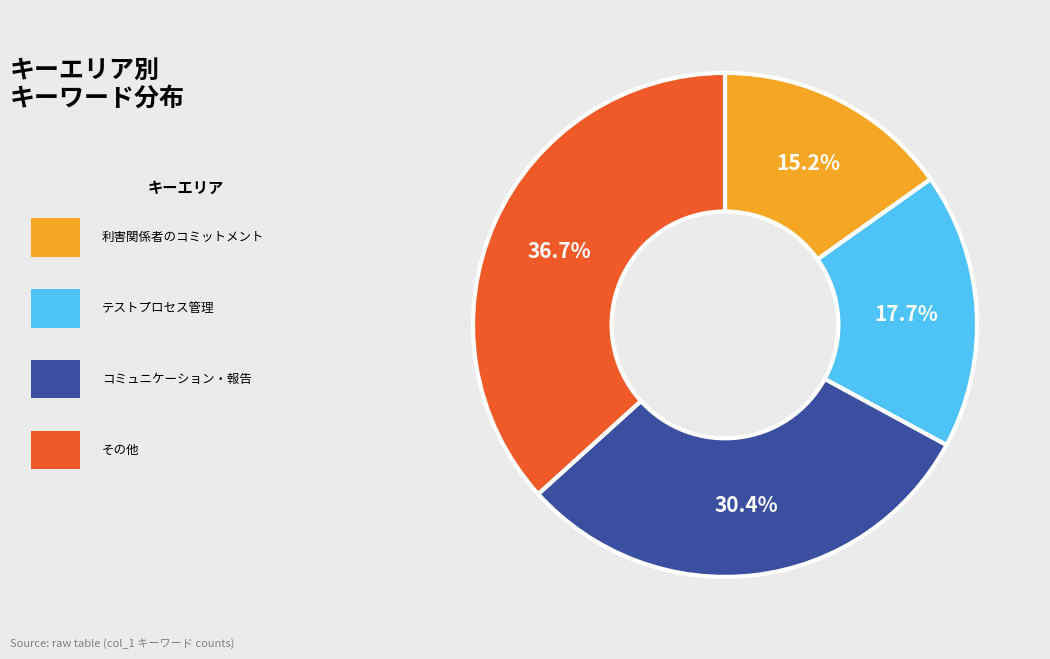

Does any single category account for the majority?

No